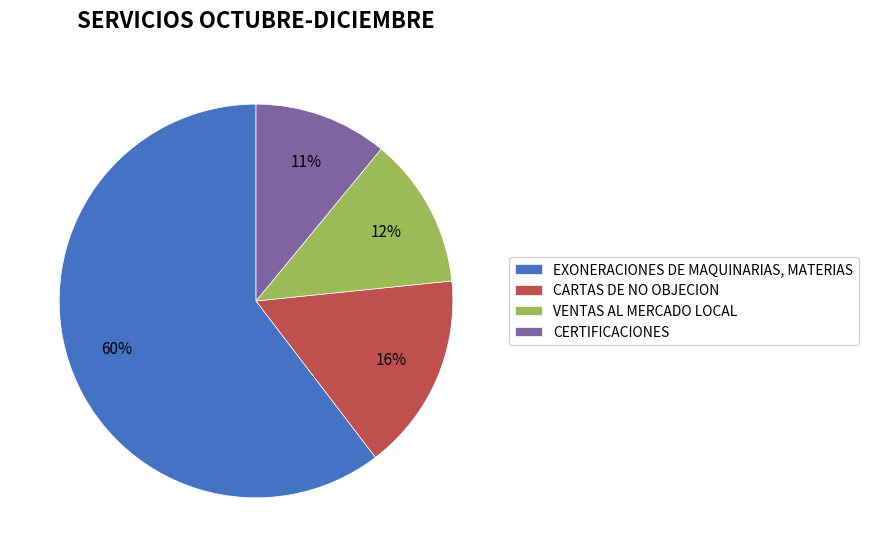

The EXONERACIONES DE MAQUINARIAS, MATERIAS slice represents 70% of the pie. True or false?

False